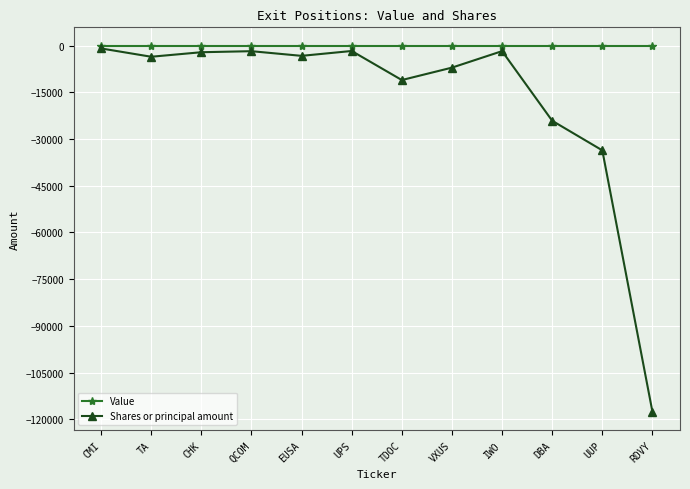

Is the value of Value at VXUS greater than the value of Shares or principal amount at DBA?

Yes